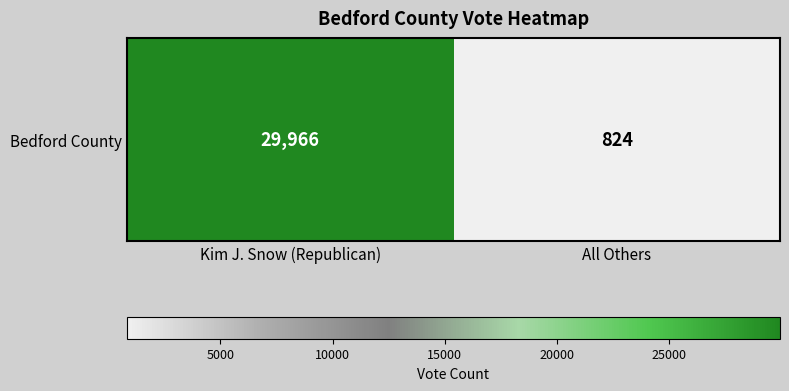

What is the sum of the values at All Others and Kim J. Snow (Republican)?

30790